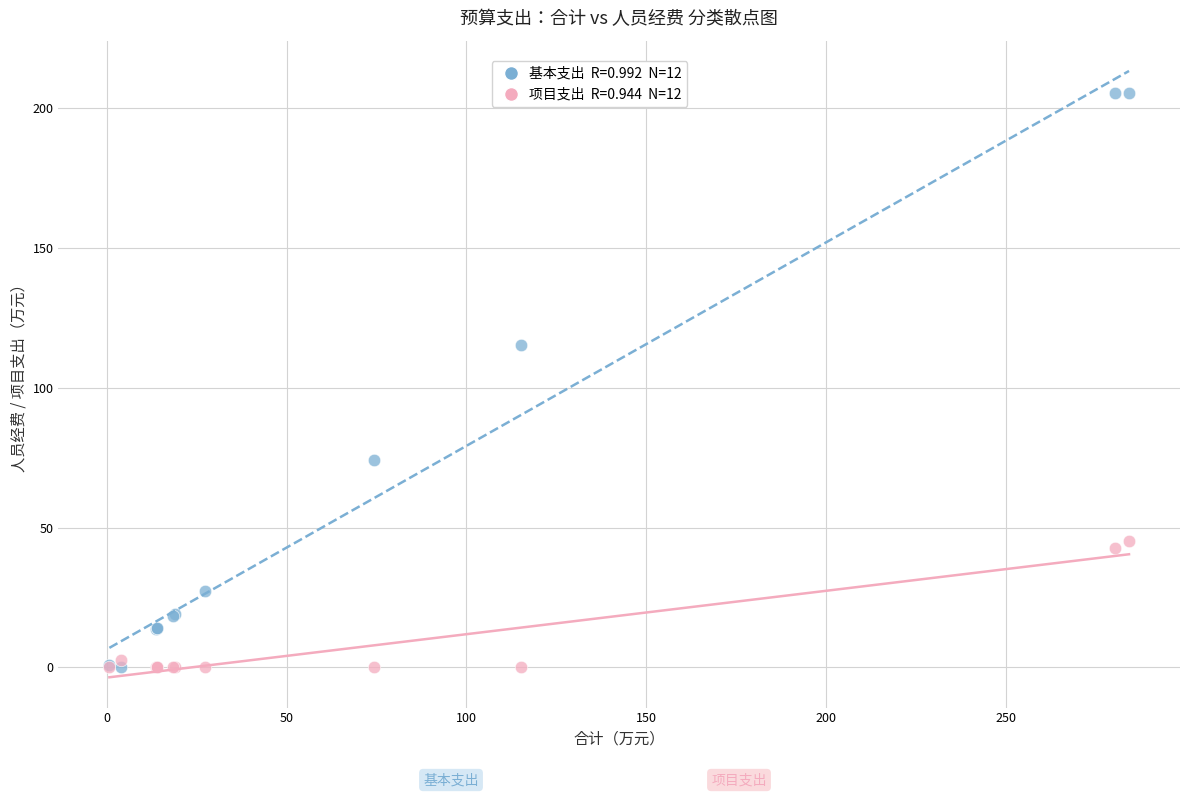

Across all series, what Y value is closest to 102?

115.2